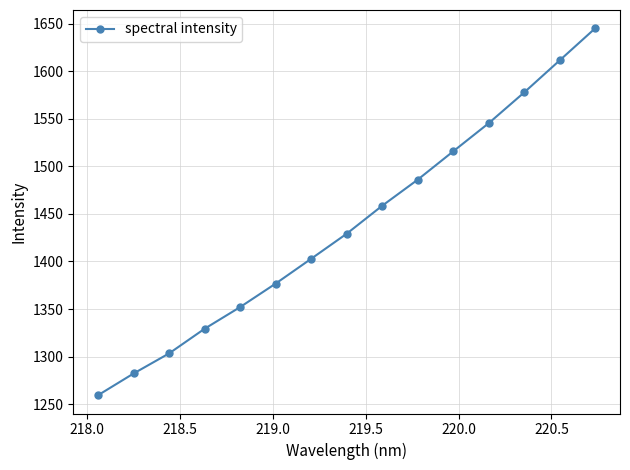

True or false: there are more than 1 points higher than both neighbors.

False